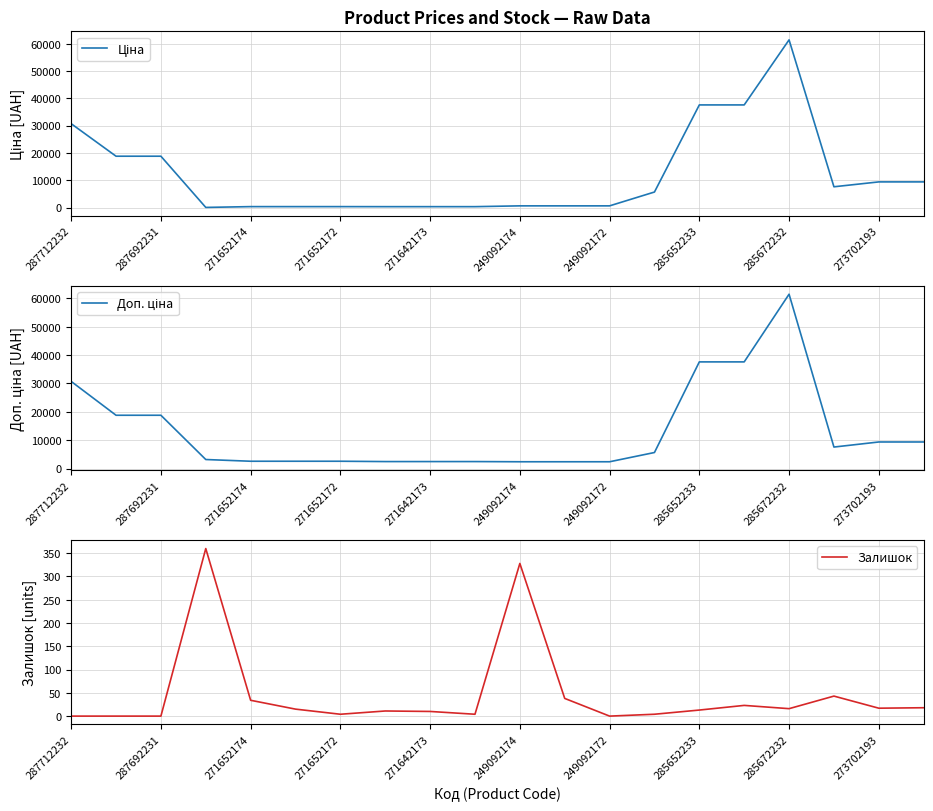

The Залишок series shows 0 at 287712232. True or false?

True